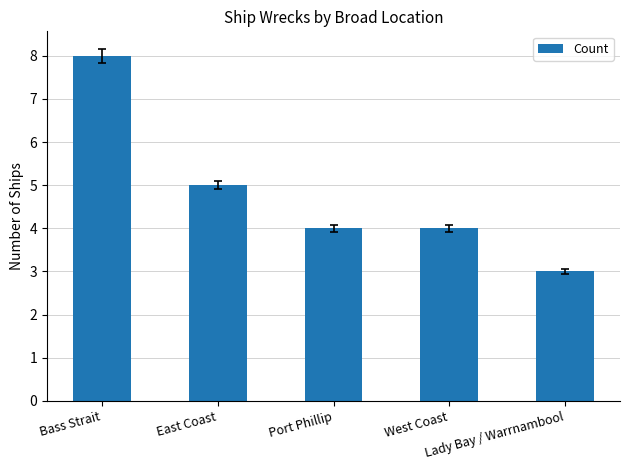

What is the change in value from East Coast to Lady Bay / Warrnambool?

-2